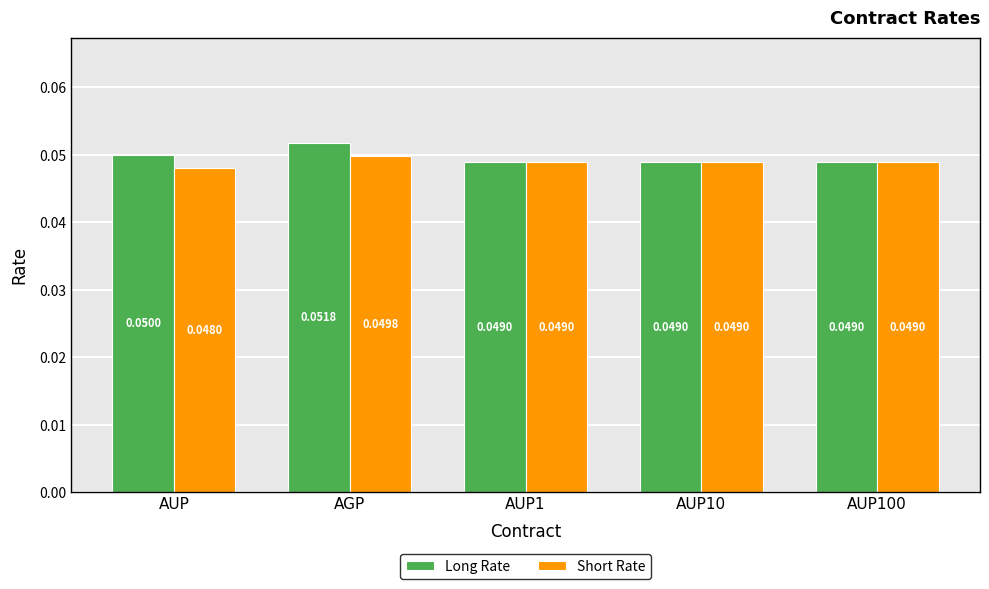

At AUP, list the series in order from smallest to largest.

Short Rate, Long Rate